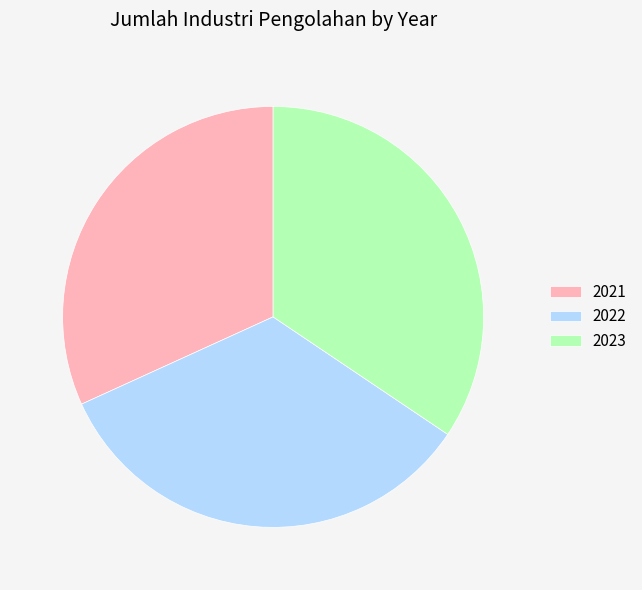

The 2021 slice represents 47% of the pie. True or false?

False